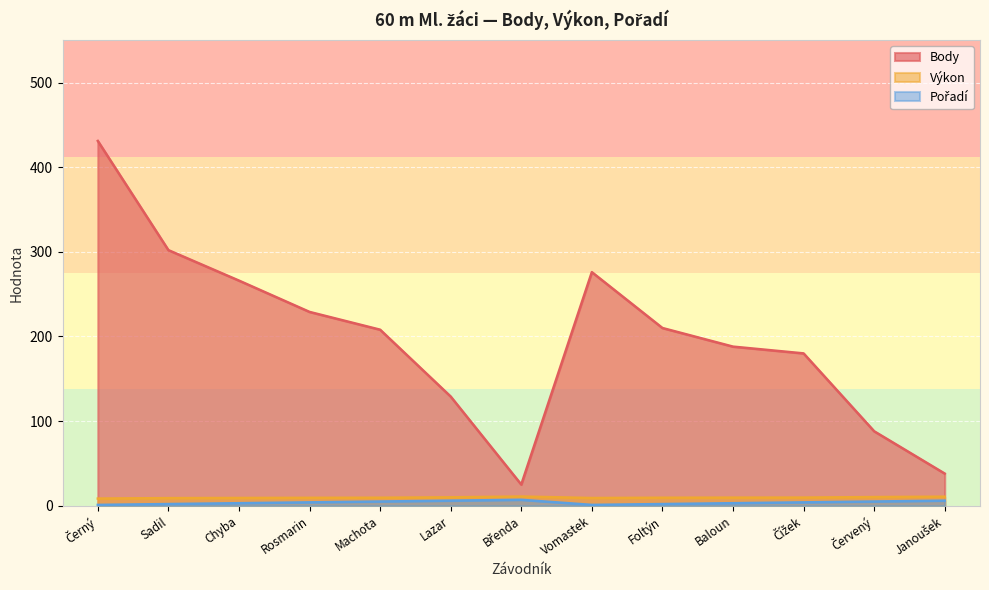

What is the label of the 4th point from the right?

Baloun